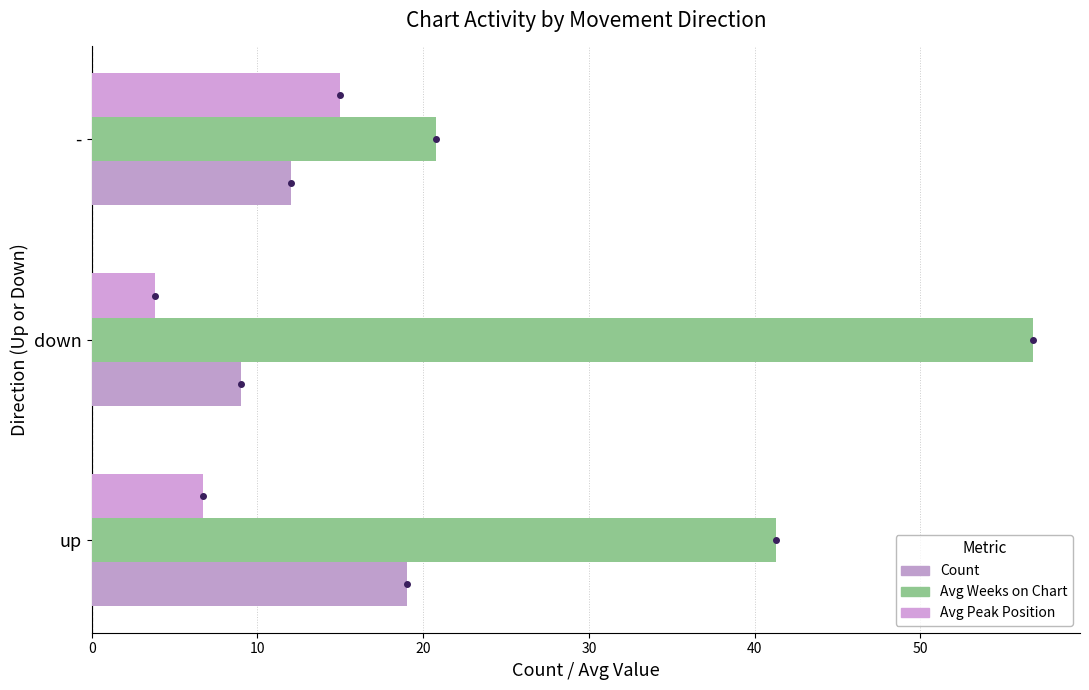

How many series are shown in this chart?

3